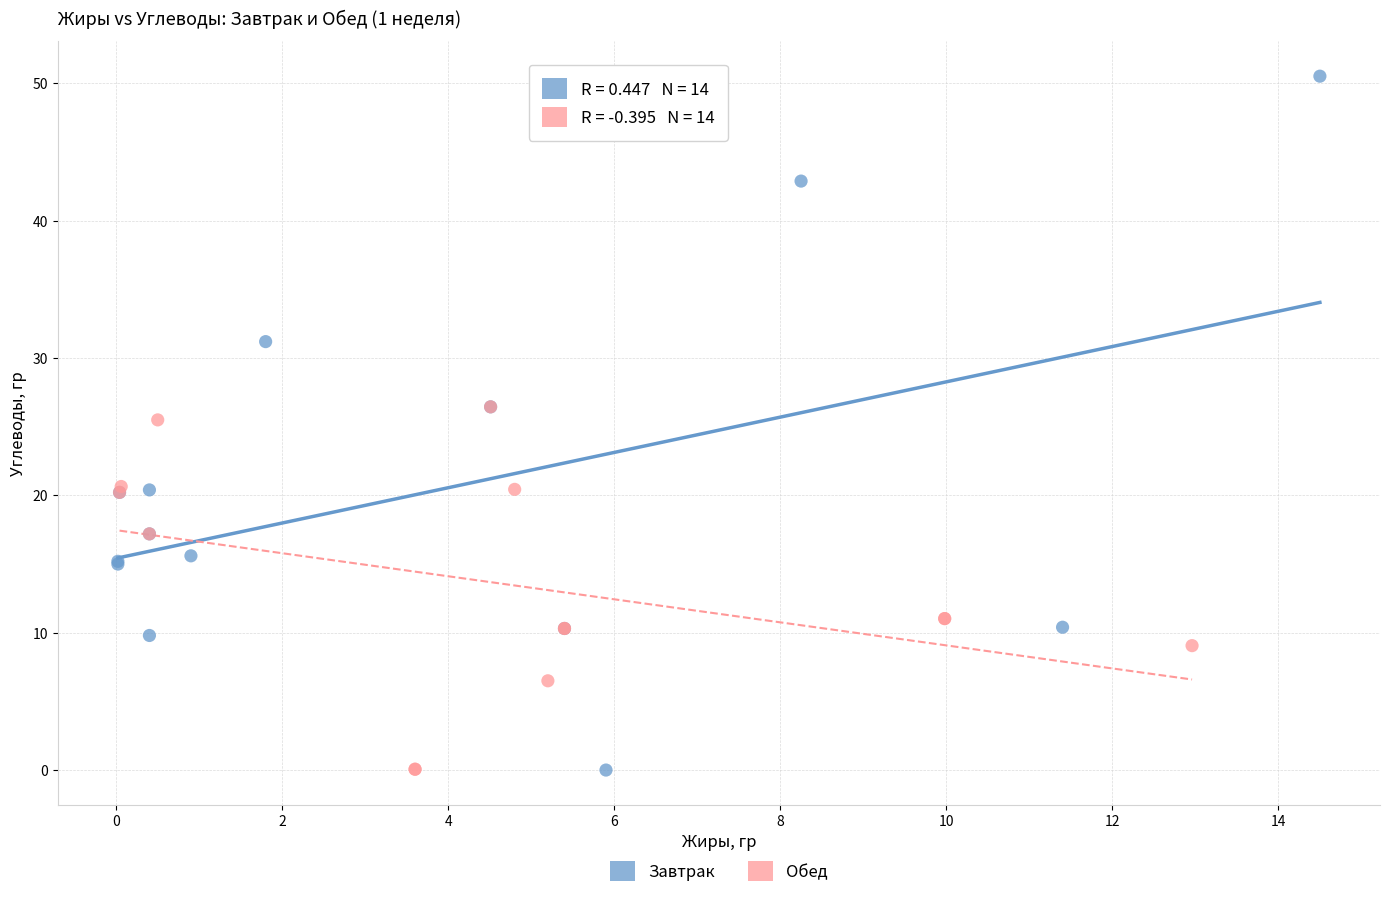

Which series reaches the maximum Y coordinate?

Завтрак